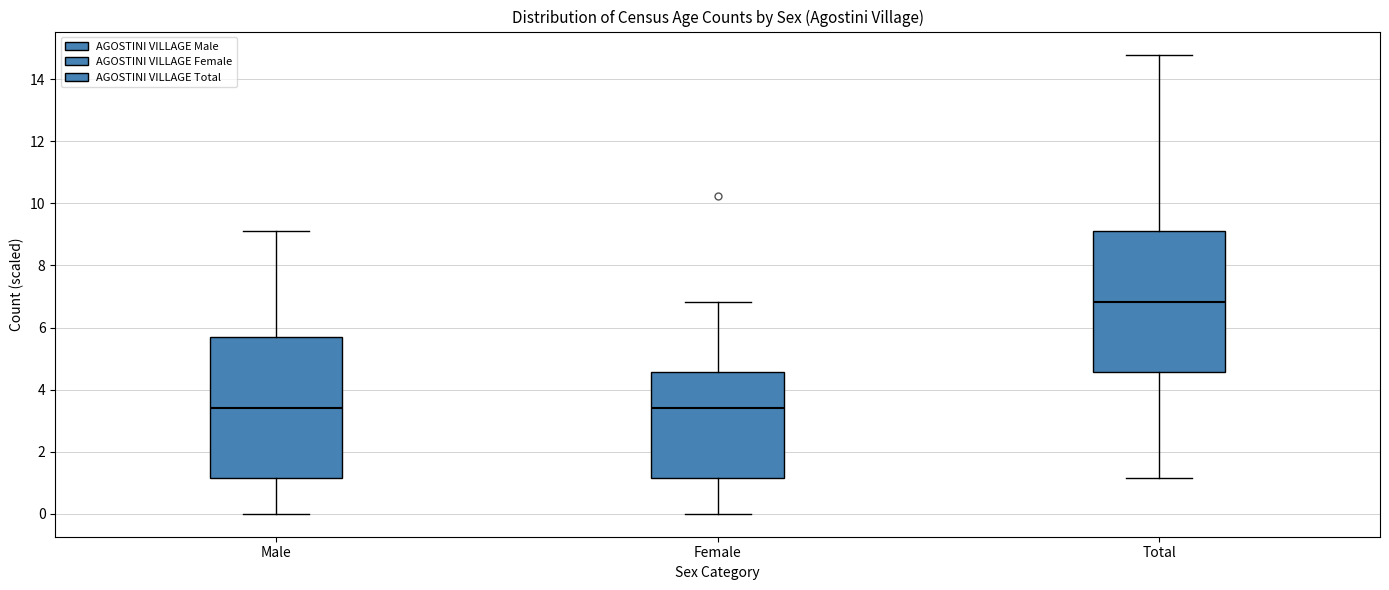

Reading left to right, transcribe this box plot: for each box, give where its median line is, the range the box spans, and where its two whiskers end, as read against the y-axis. The values are not printed on the chart, so give them approximately, as read against the axis.

Male: median 3.4, box 1.2 to 5.6, whiskers 0.0 to 9.2
Female: median 3.4, box 1.2 to 4.6, whiskers 0.0 to 6.8
Total: median 6.8, box 4.6 to 9.2, whiskers 1.2 to 14.8